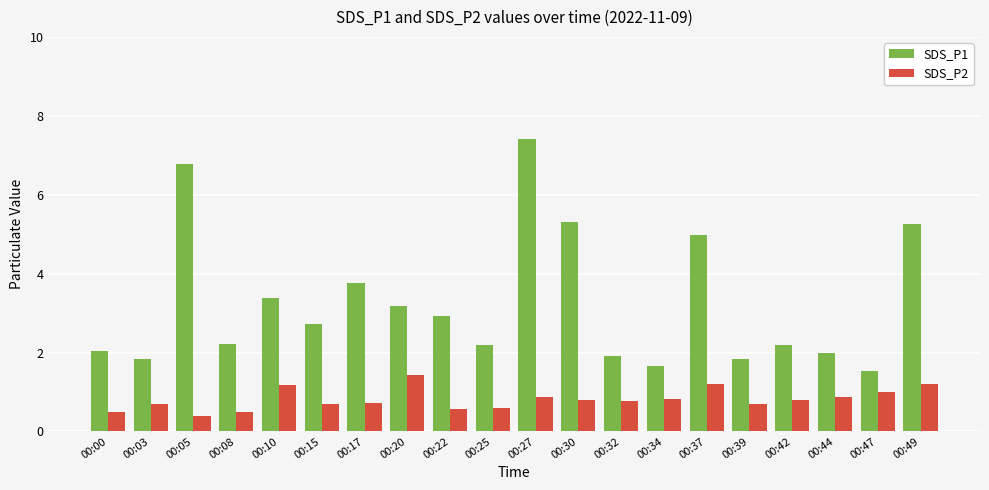

Rank the series by their average value, from lowest to highest.

SDS_P2, SDS_P1